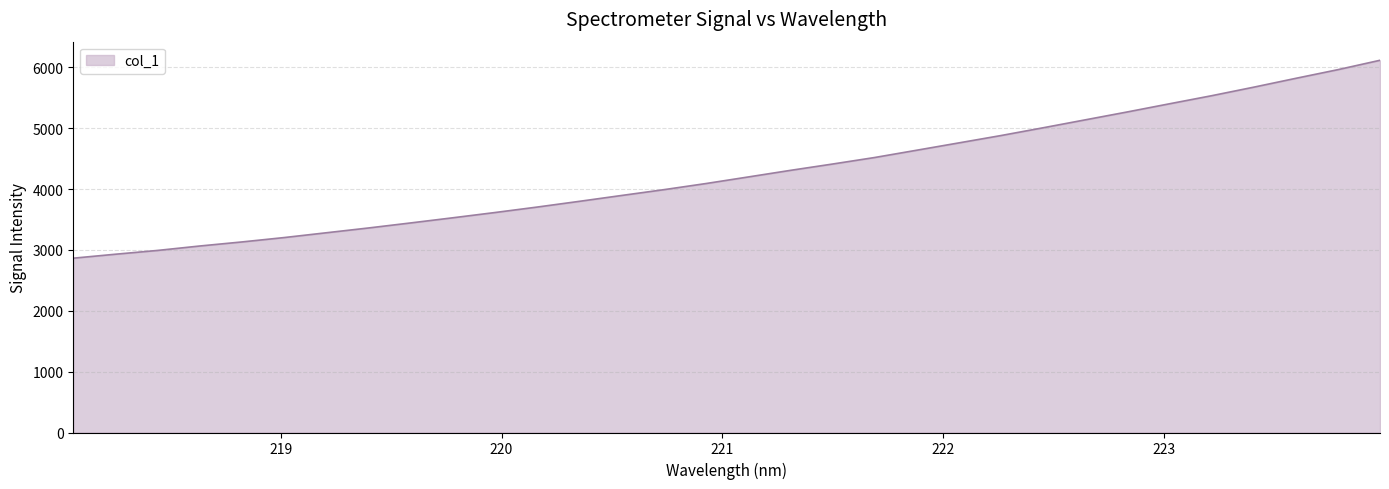

What is the smallest value displayed?

2863.8